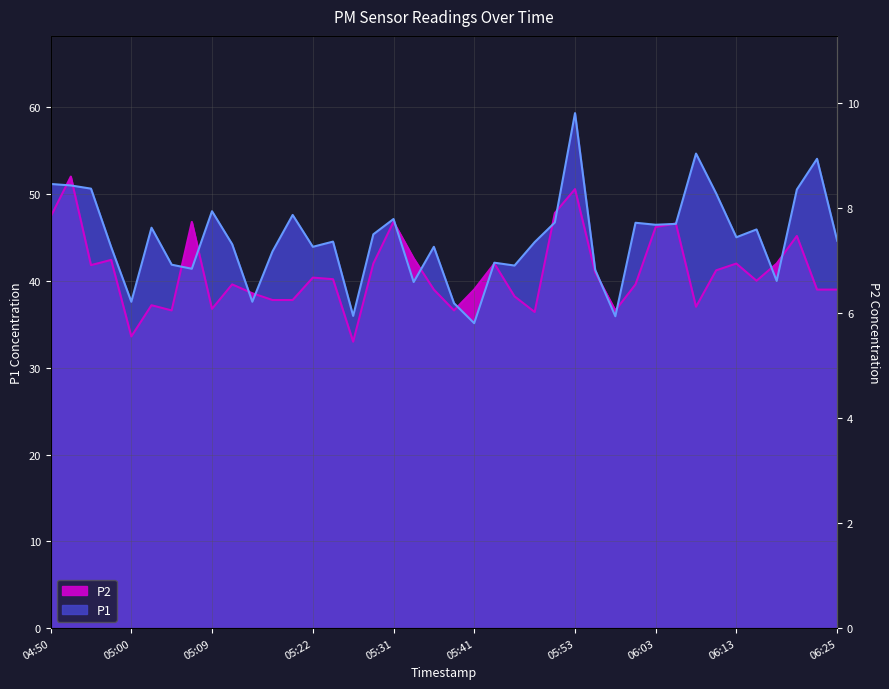

At which category does P1 reach its first local valley?

05:00